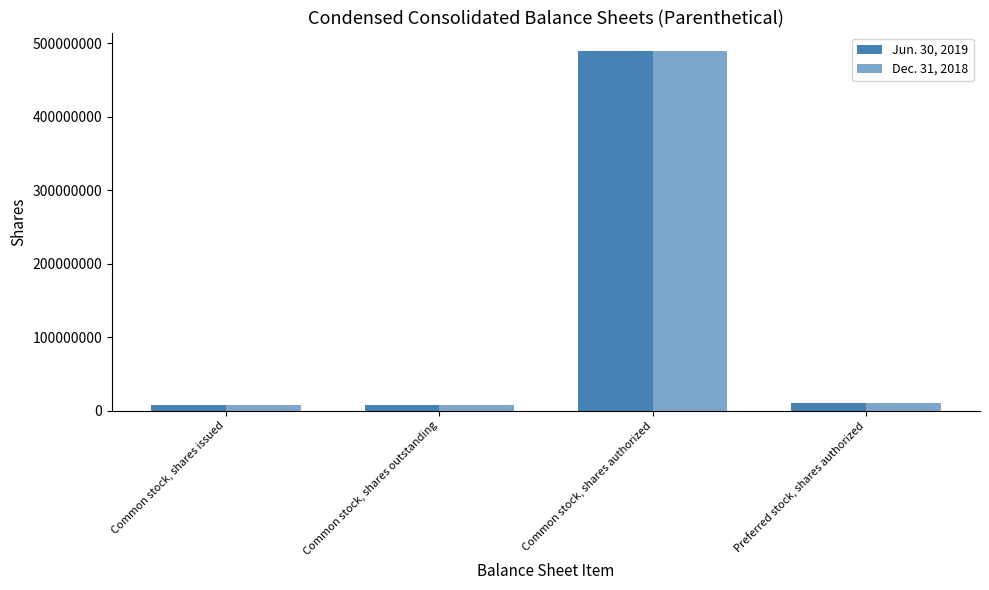

What is the value of the Jun. 30, 2019 bar at the 4th from the left?

10000000